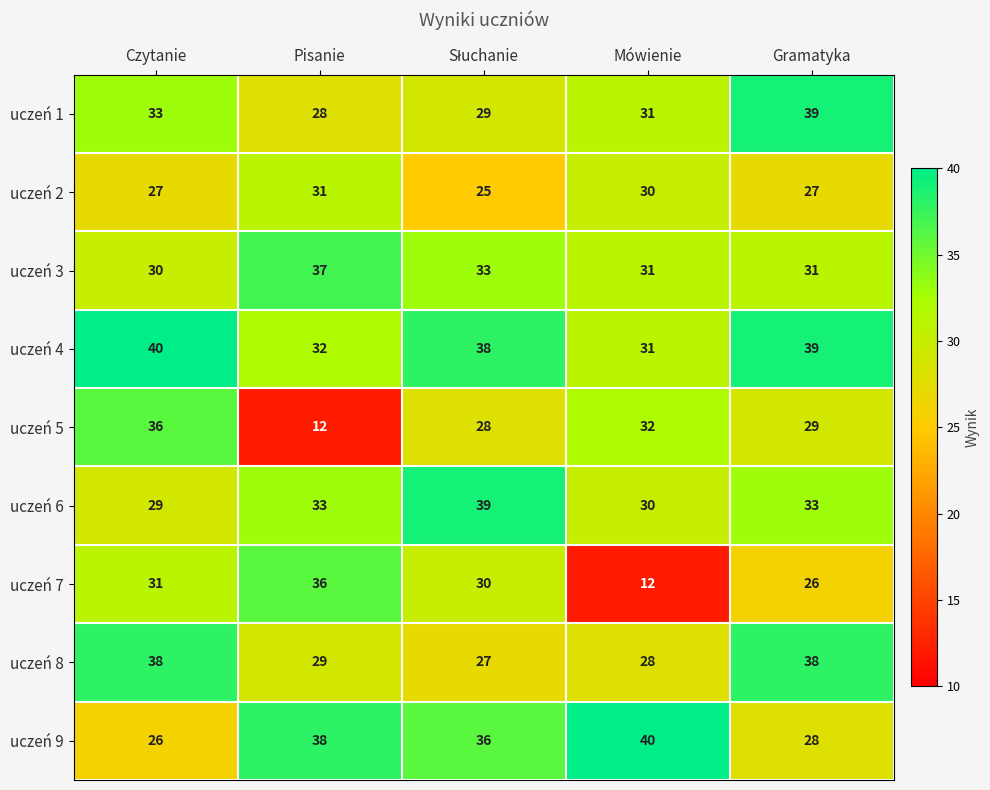

The value of uczeń 9 at Gramatyka is 38. True or false?

False